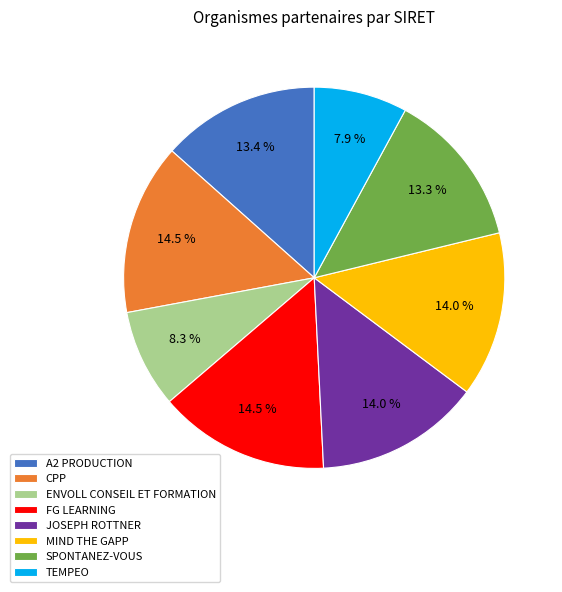

How many slices are in this pie chart?

8